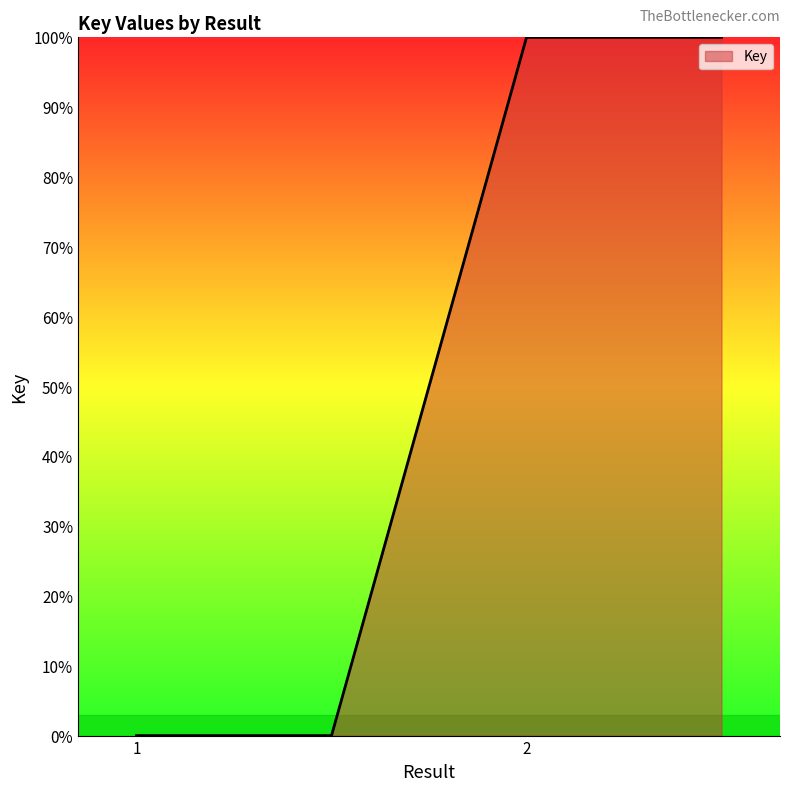

What is the sum of all values?

200